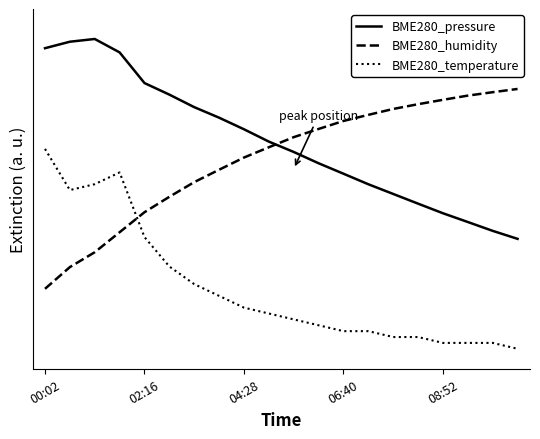

Does the chart have visible grid lines?

No